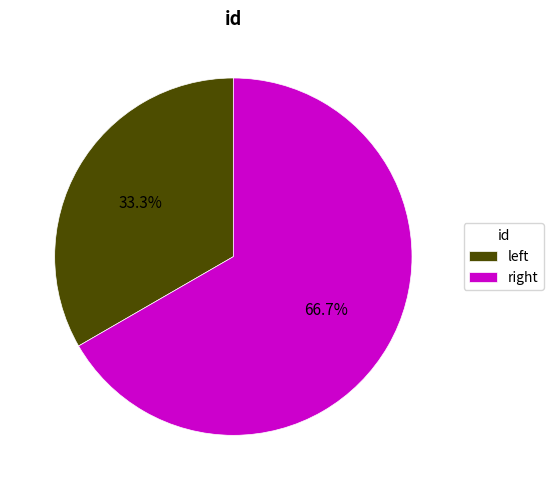

Which slice represents more than half of the pie?

right